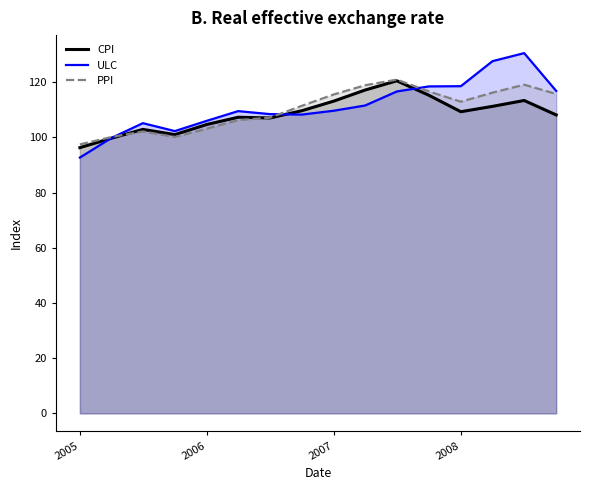

Between 2008-10-01 and 2008-07-01, which is larger?

2008-07-01